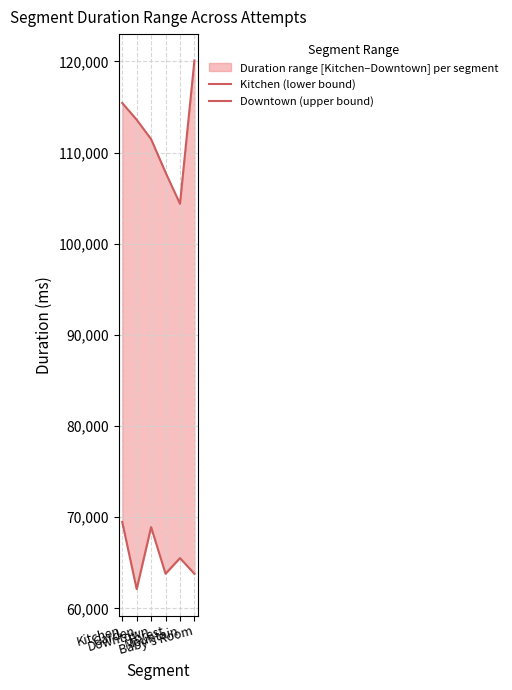

Which series has the widest spread of values?

Downtown (upper bound)